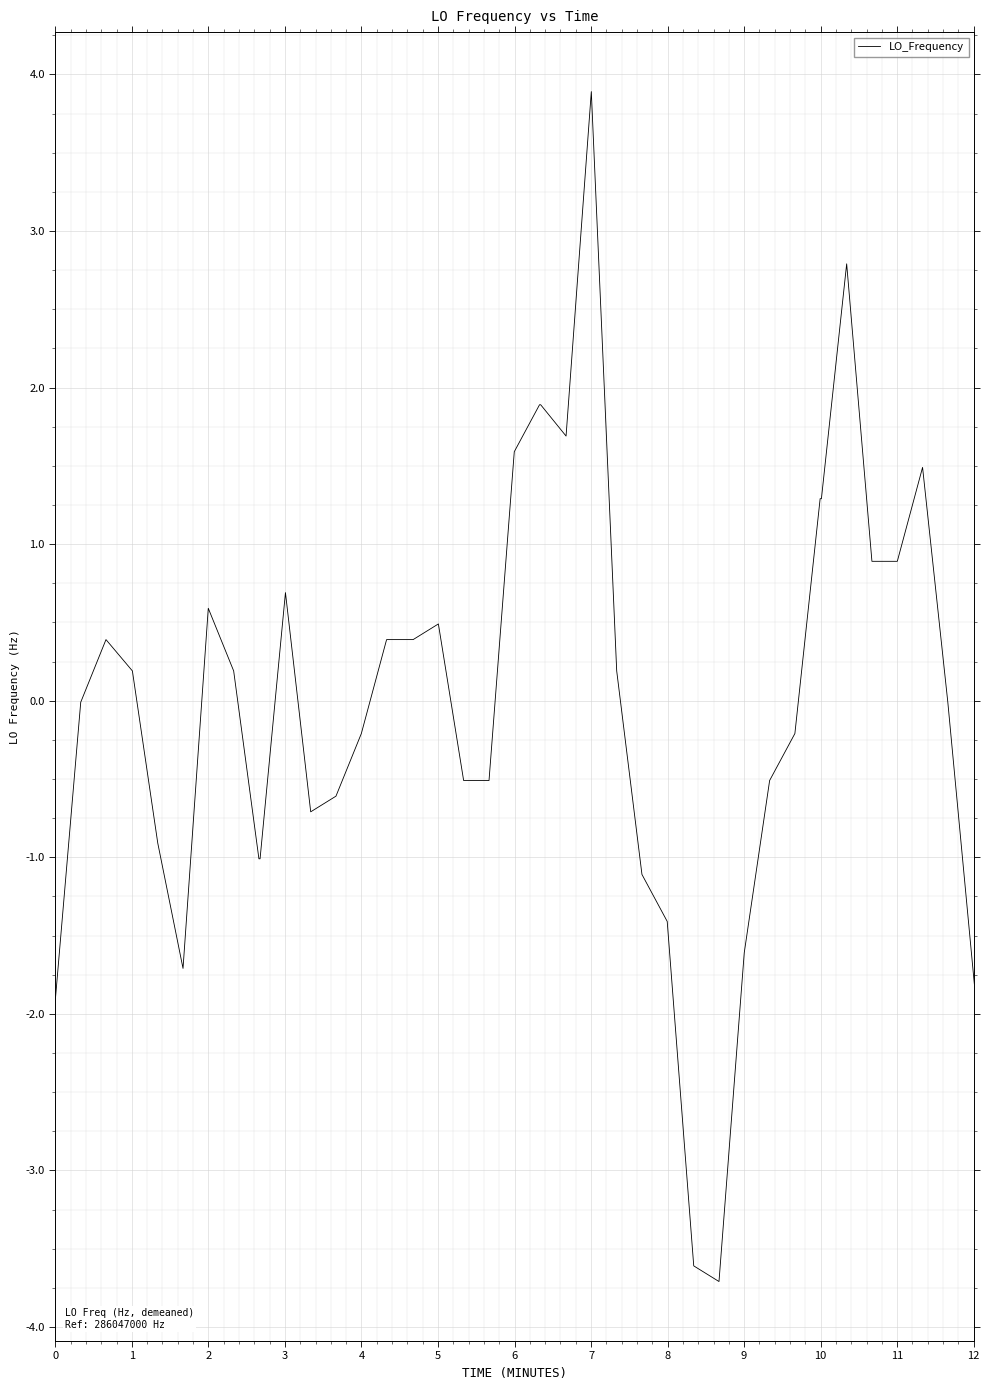

What is the maximum value shown in the chart?

3.9